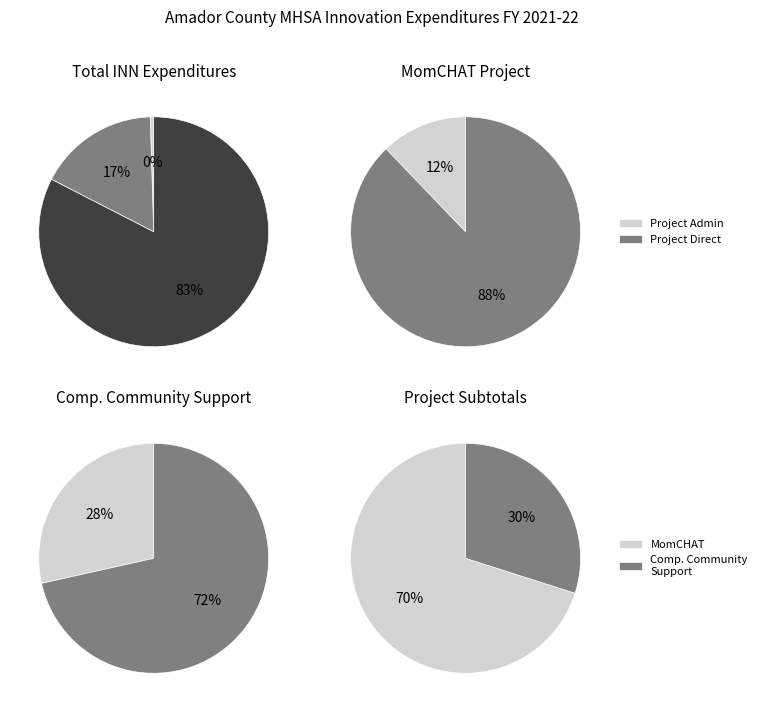

Combined, what portion of the pie is INN Project Evaluation and INN Annual Planning Costs?

0.5%